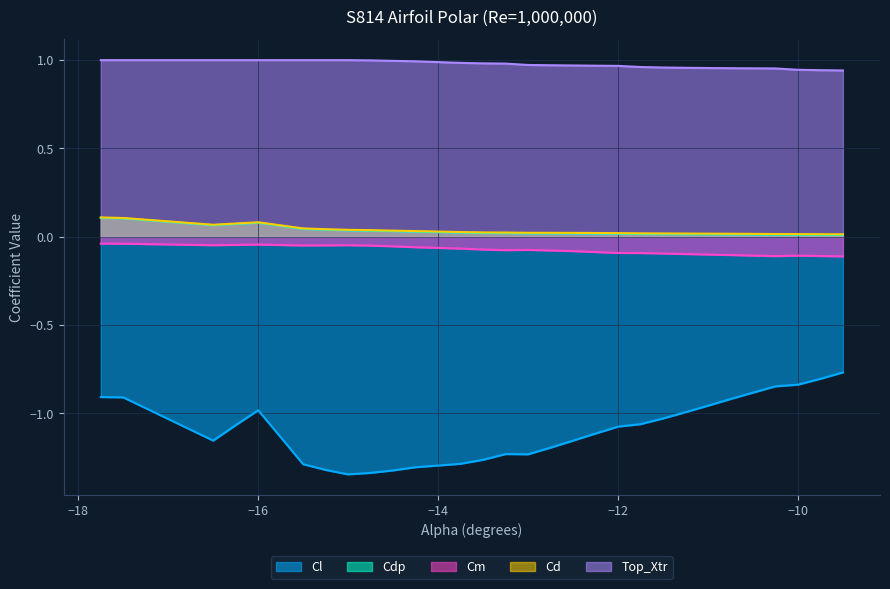

What is the total value across all series at -14.5?

-0.3